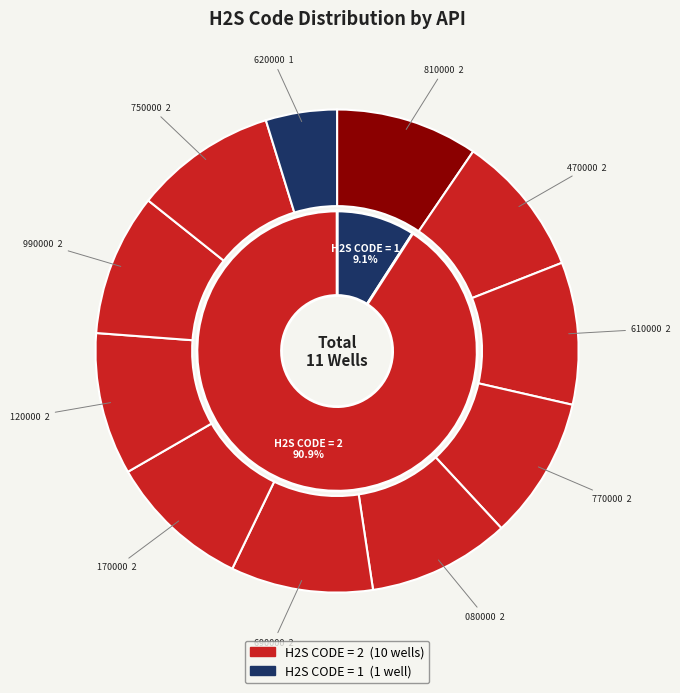

The 33007001810000 slice represents 10% of the pie. True or false?

True